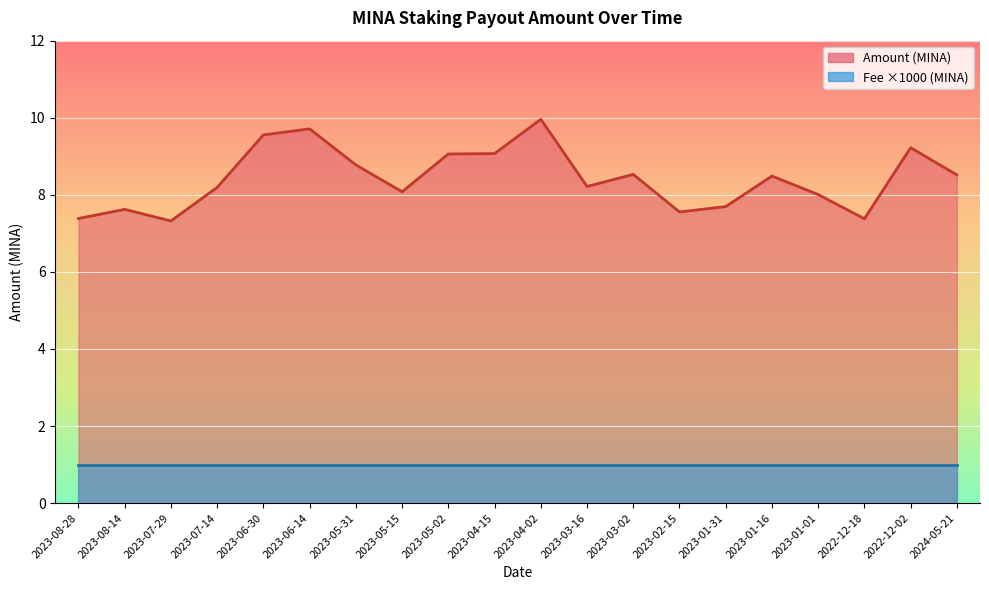

At which category does the chart reach its peak across all series?

2023-04-02